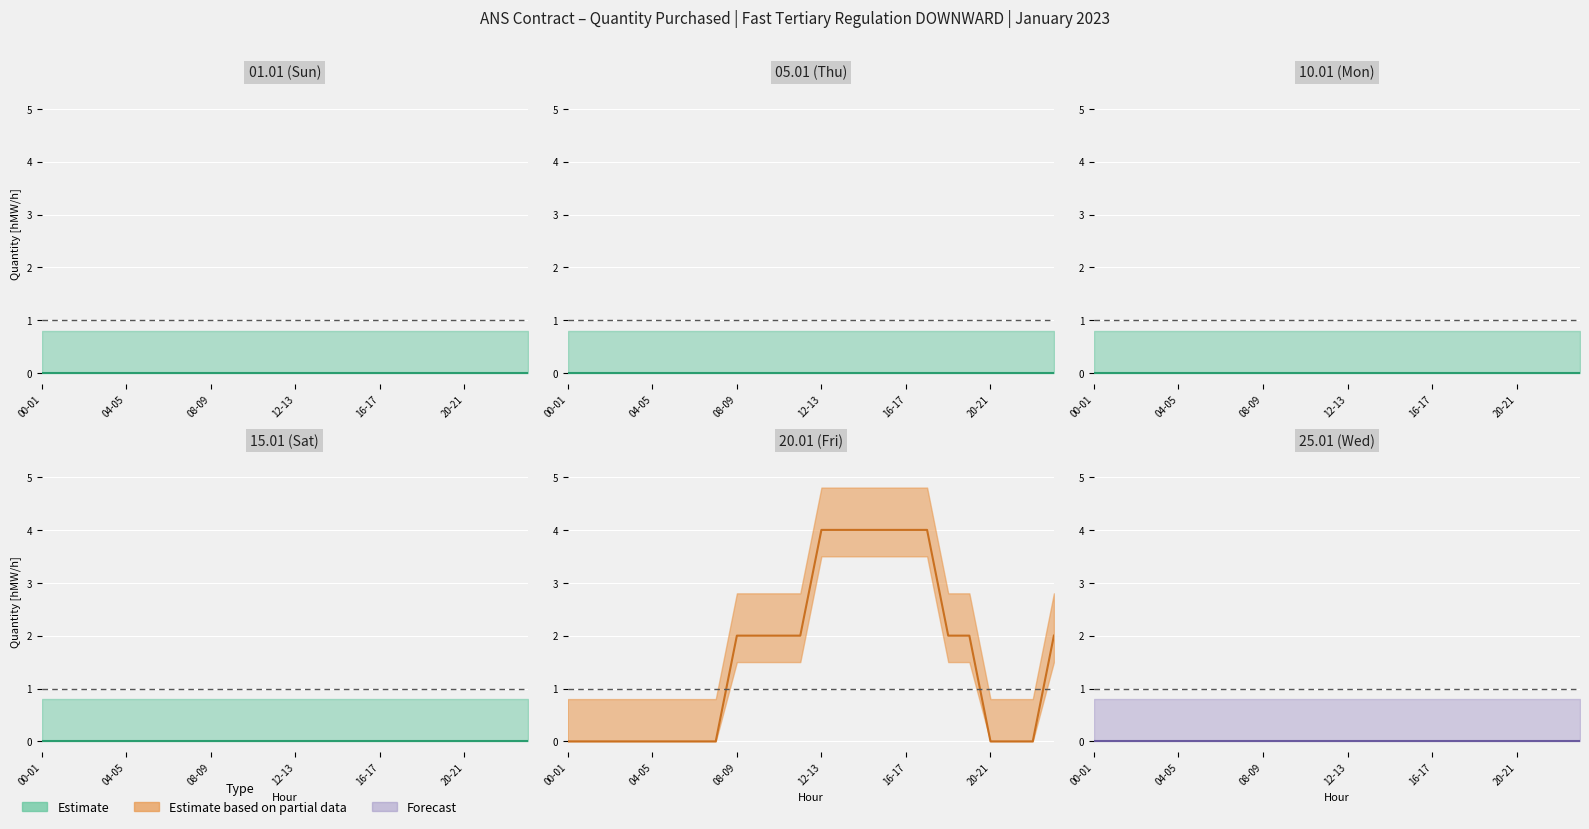

Which has a higher value, 23 or 9?

23